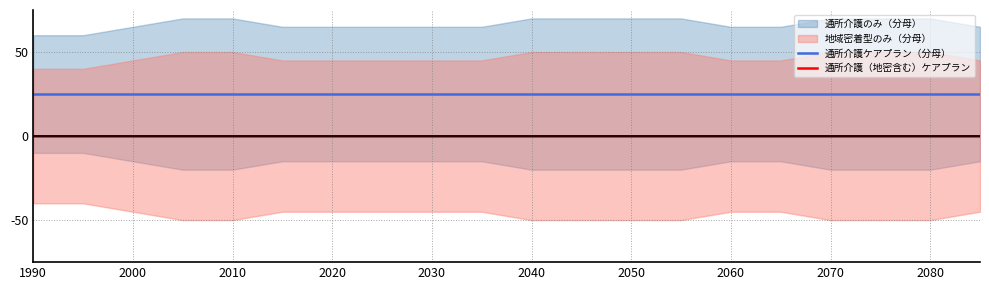

How many lines are shown in the chart?

2